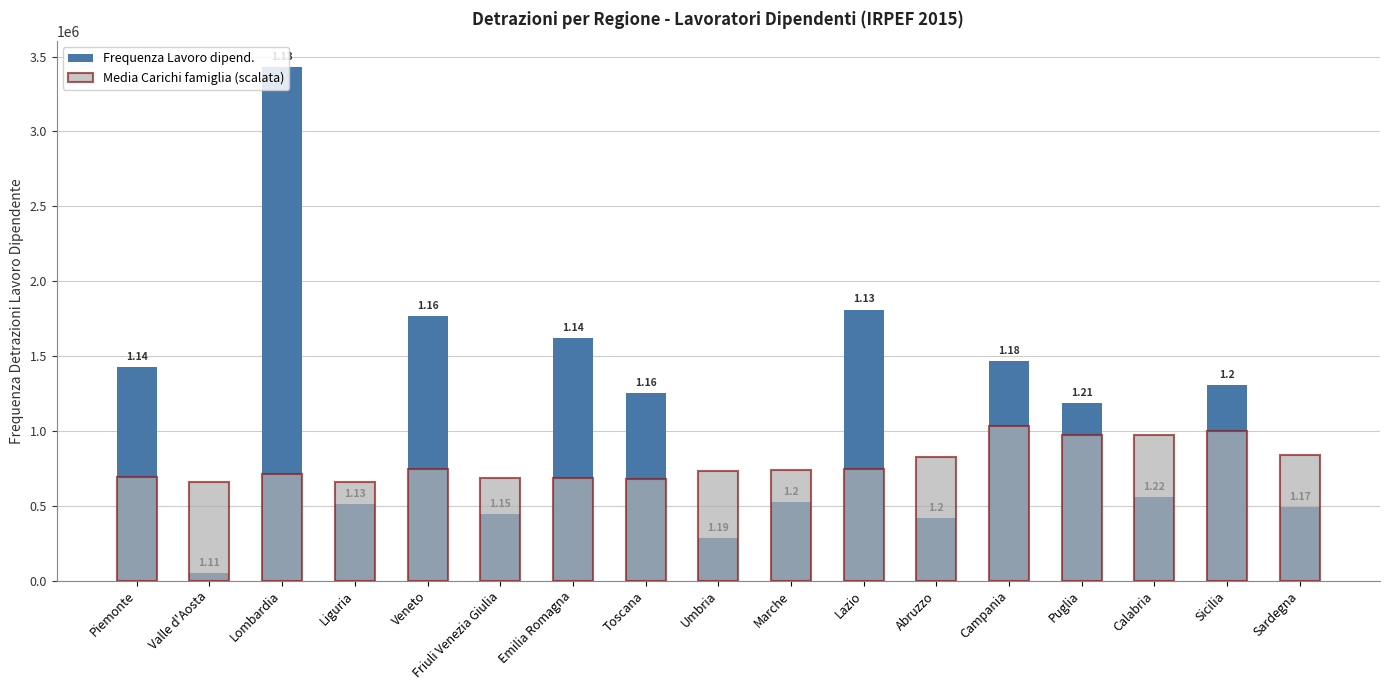

What is the minimum value shown in the chart?

48047.0